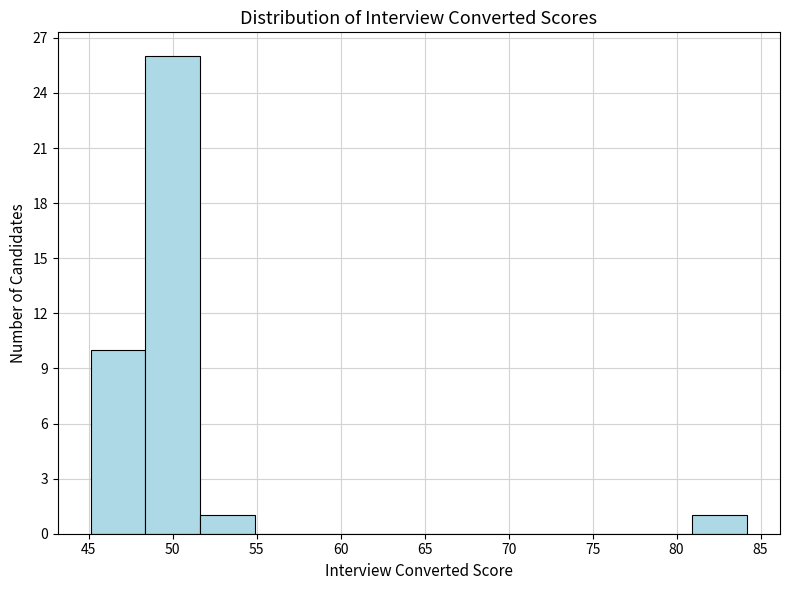

Reading left to right, transcribe this chart: for each bar, give the range it covers on the x-axis and its height. Neither the bar edges nor the heights are printed on the chart, so give them approximately, as read against the axes.

45.0 to 48.5: 10
48.5 to 51.5: 26
51.5 to 55.0: 1
55.0 to 58.0: 0
58.0 to 61.5: 0
61.5 to 64.5: 0
64.5 to 68.0: 0
68.0 to 71.0: 0
71.0 to 74.5: 0
74.5 to 77.5: 0
77.5 to 81.0: 0
81.0 to 84.0: 1